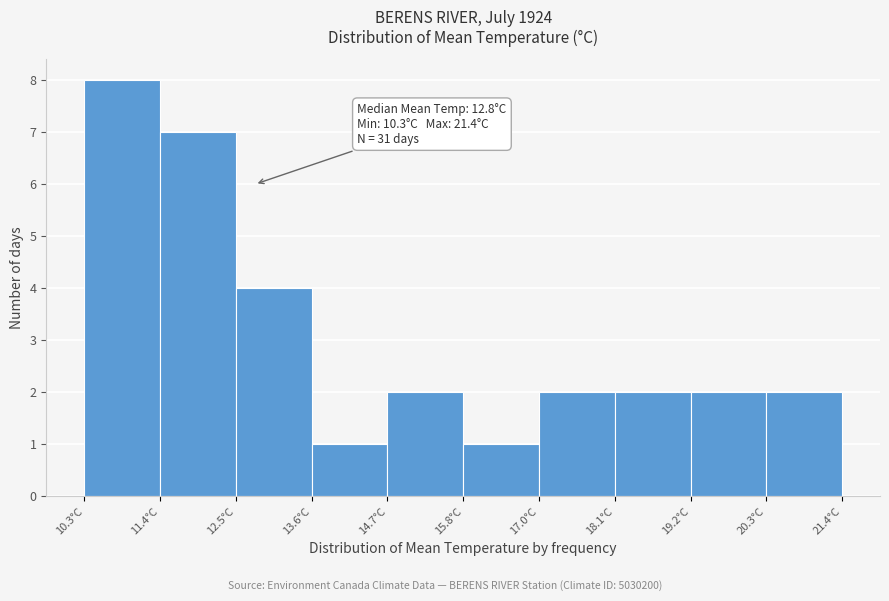

Which range on the x-axis has the tallest bar?

10.4 to 11.4